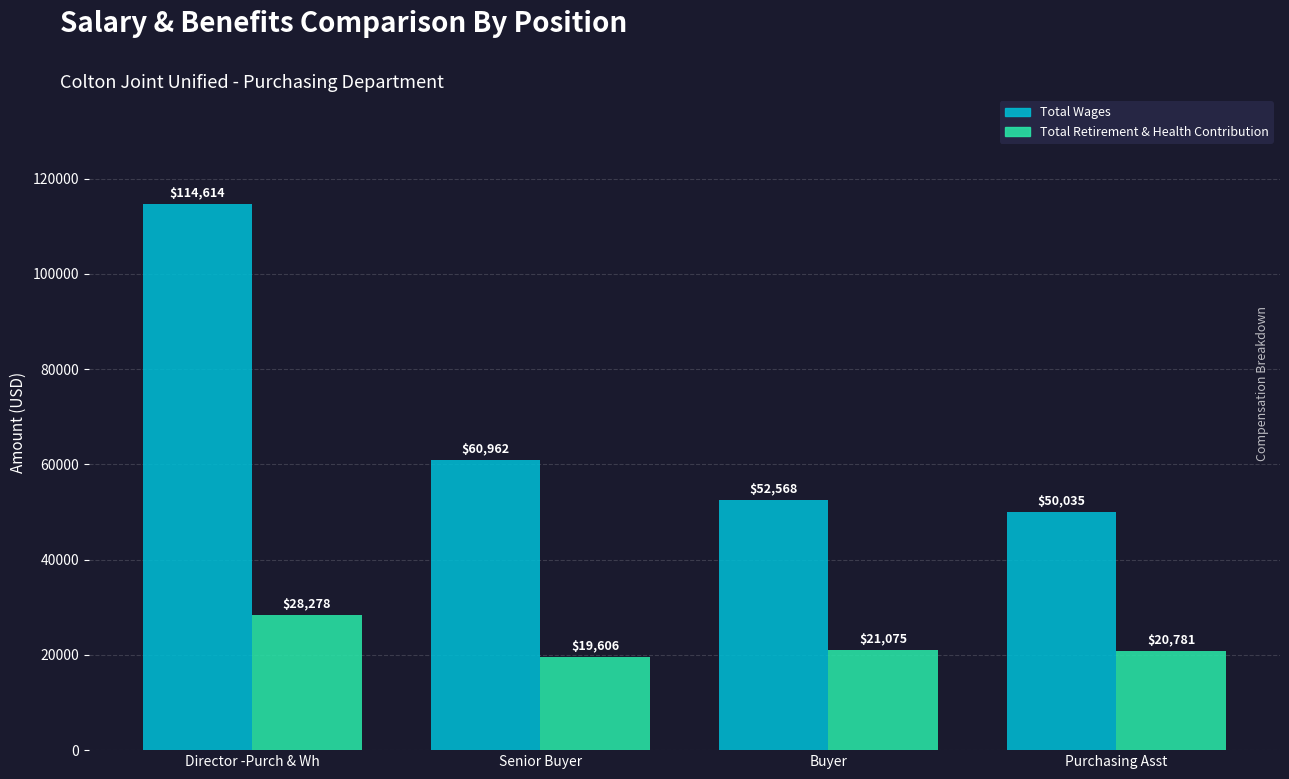

At which label does Total Retirement & Health Contribution first exceed 21075?

Director -Purch & Wh